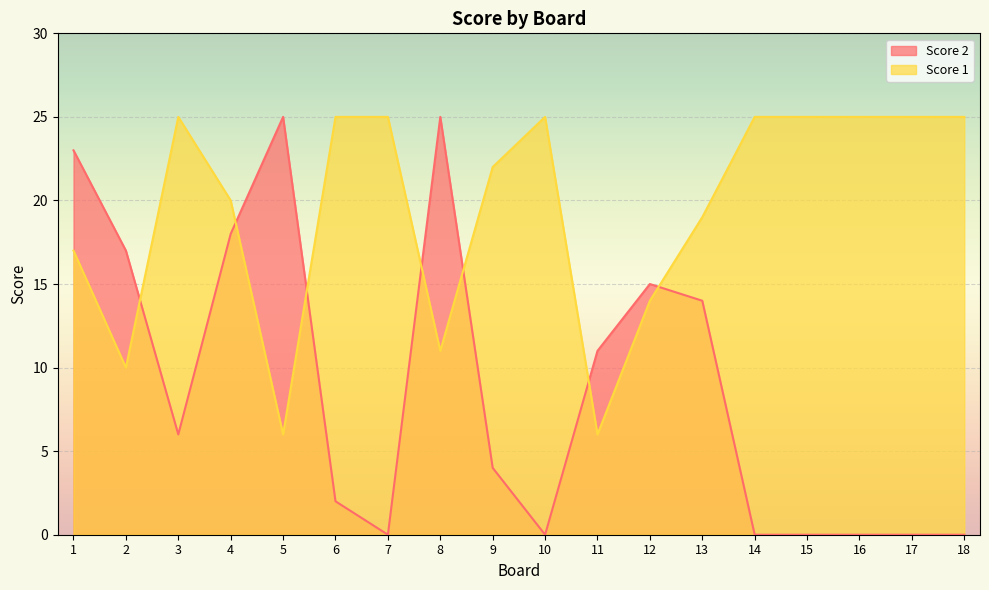

Which label corresponds to the largest value in the chart?

5